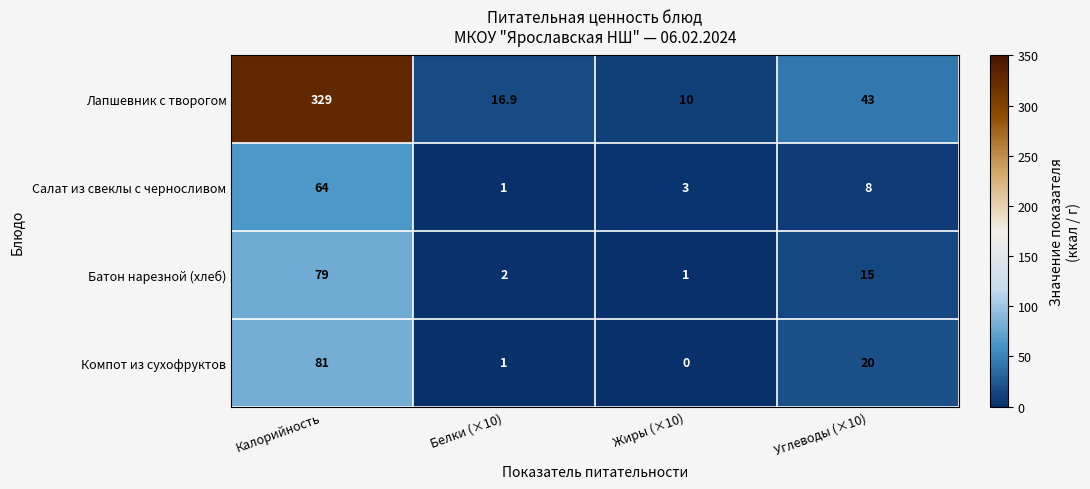

Count the number of data series in this chart.

4